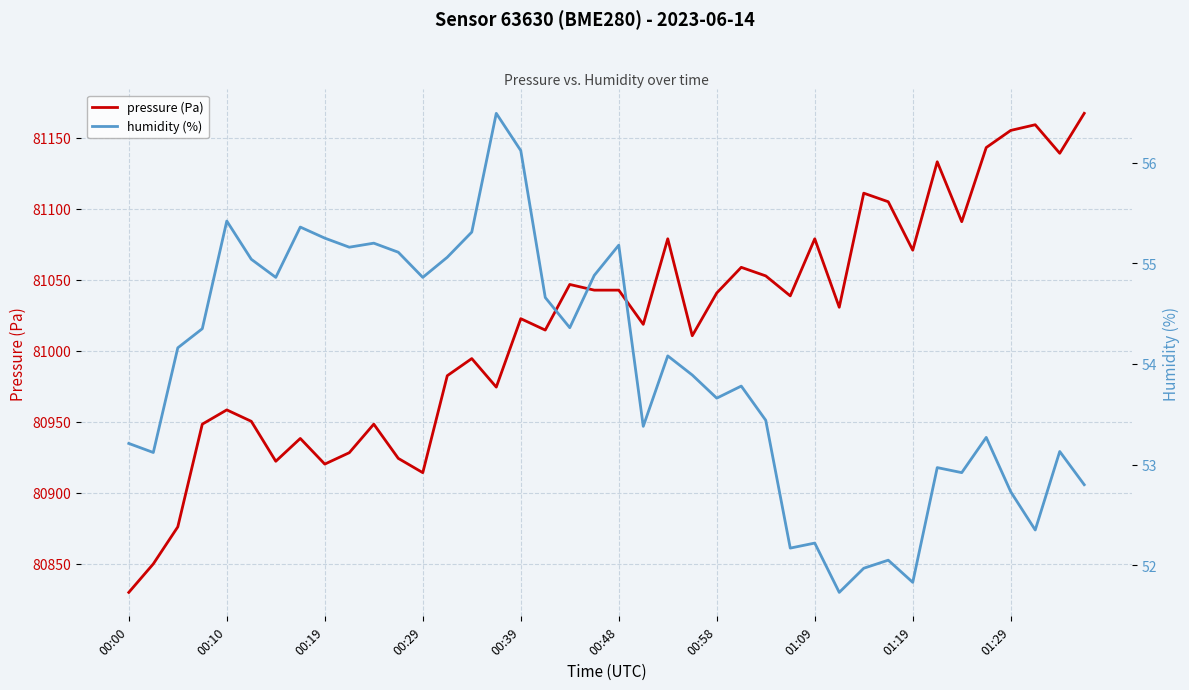

True or false: humidity (%) has a value of 52.2 at 27.

True